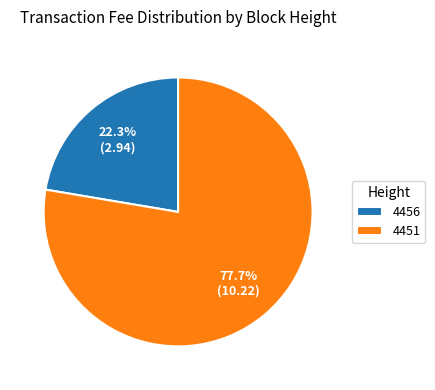

Approximately how many times larger is the value at 4451 compared to 4456?

3.5